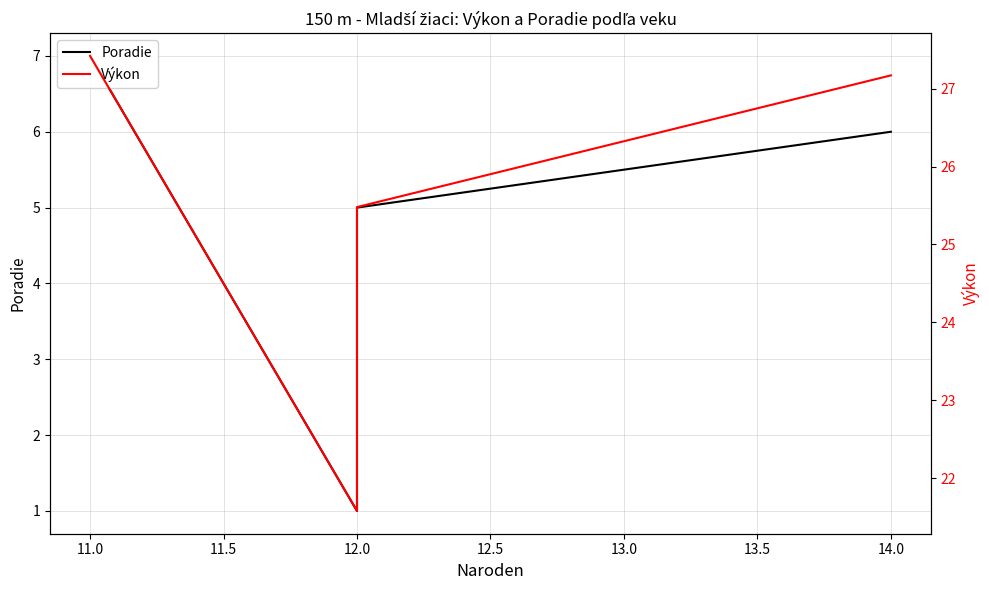

Which series changed the most between 11.5 and 12.0?

Výkon